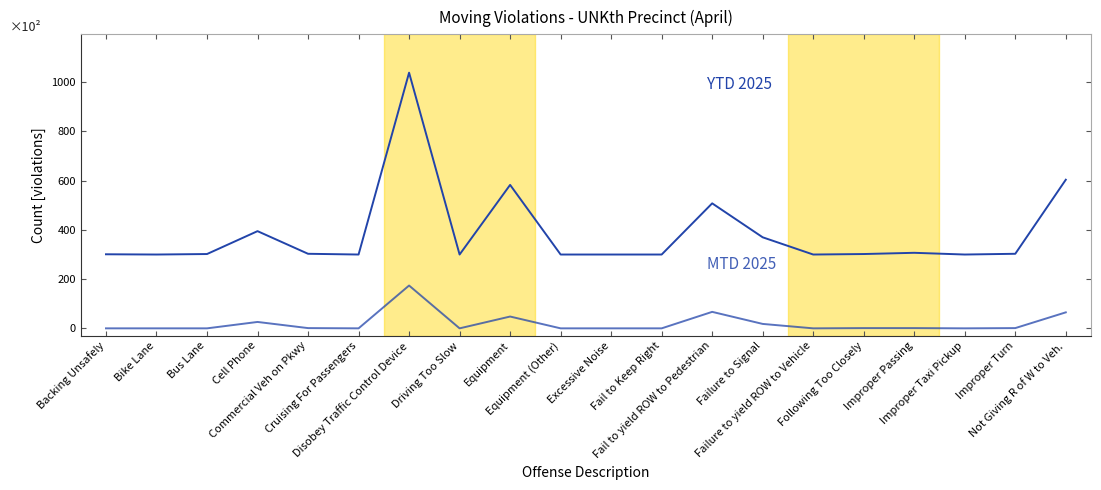

Does the chart have visible grid lines?

No